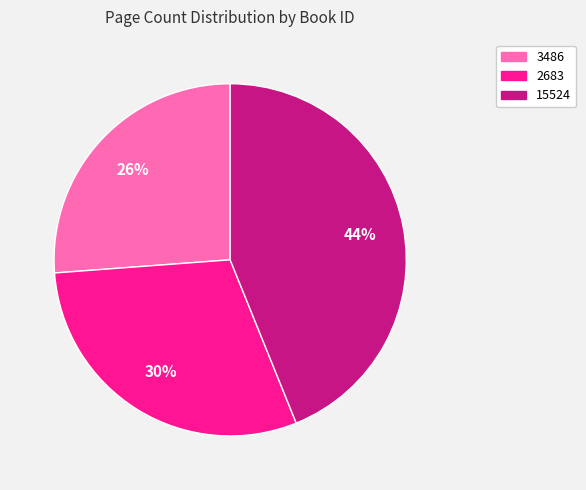

Rank the categories by value from lowest to highest.

3486, 2683, 15524